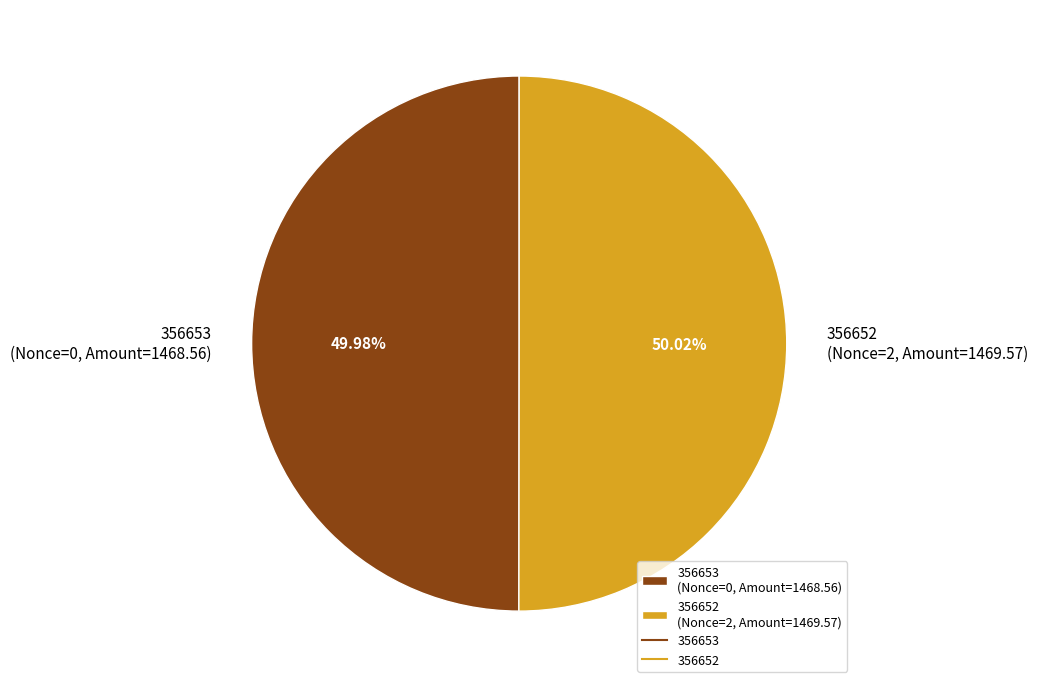

What is the ratio of the value at 356653 (Nonce=0, Amount=1468.56) to the value at 356652 (Nonce=2, Amount=1469.57)?

1.0